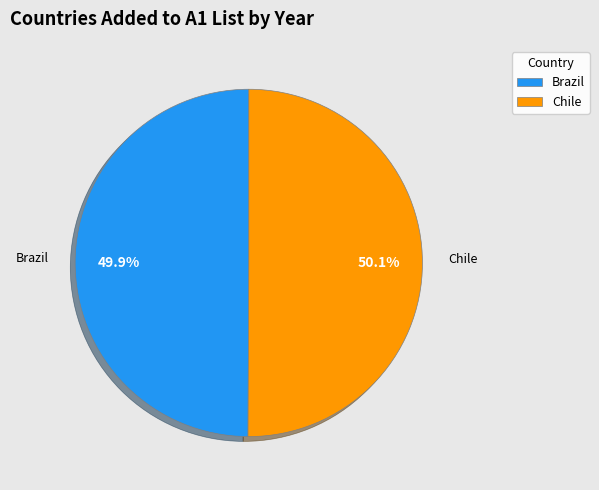

Do Chile and Brazil together represent more than half of the pie?

Yes